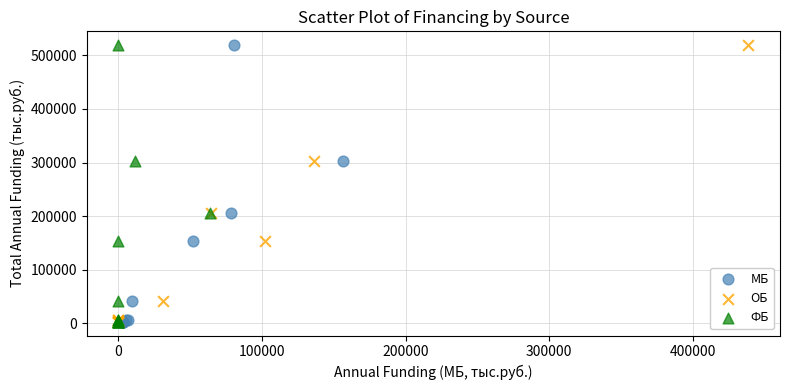

What are all the series names shown in the legend?

МБ, ОБ, ФБ